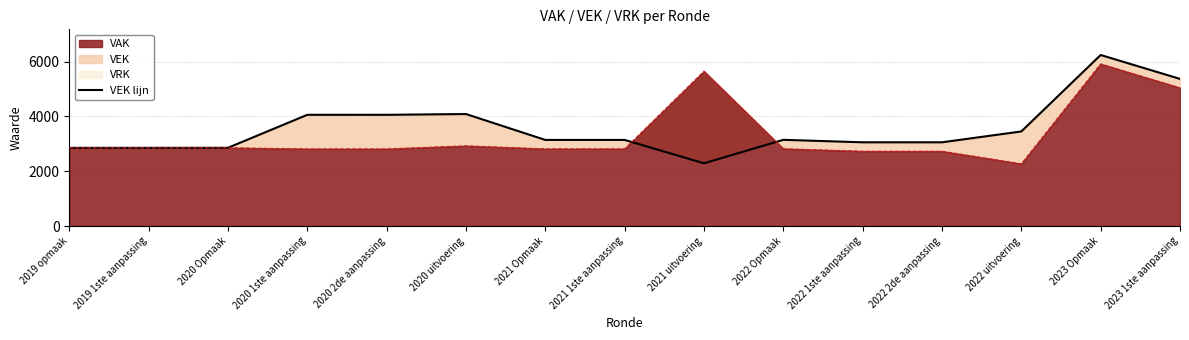

Where does the data first go above 3142?

2020 1ste aanpassing